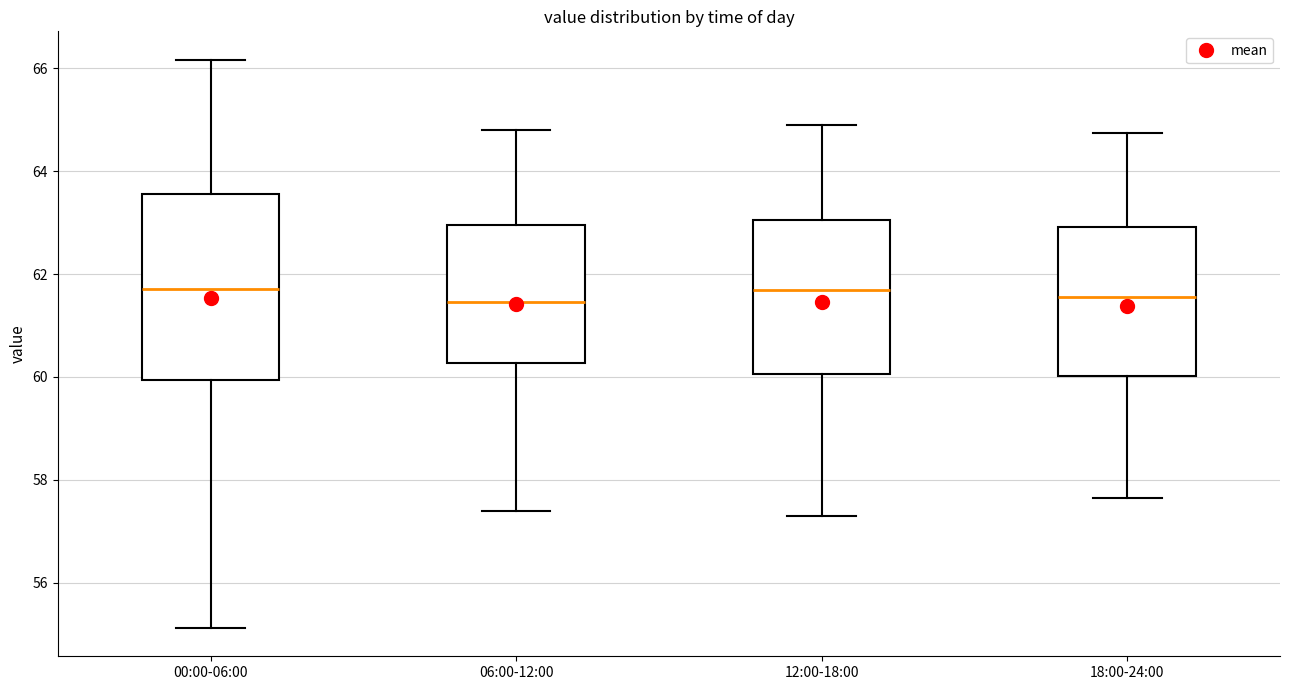

Where is the upper edge of the box for 00:00-06:00 on the y-axis? The values are not printed on the chart, so give them approximately, as read against the axis.

63.6